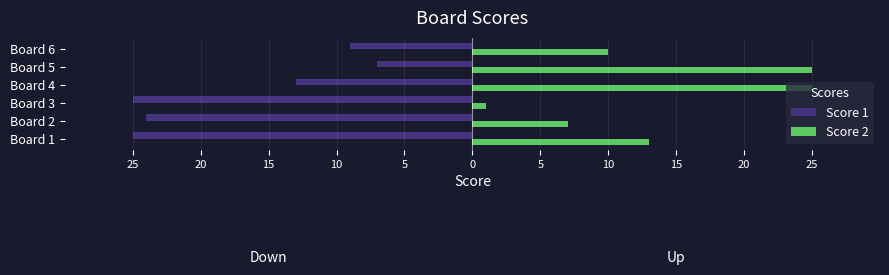

What is the value of the Score 1 bar at the 6th from the left?

-9